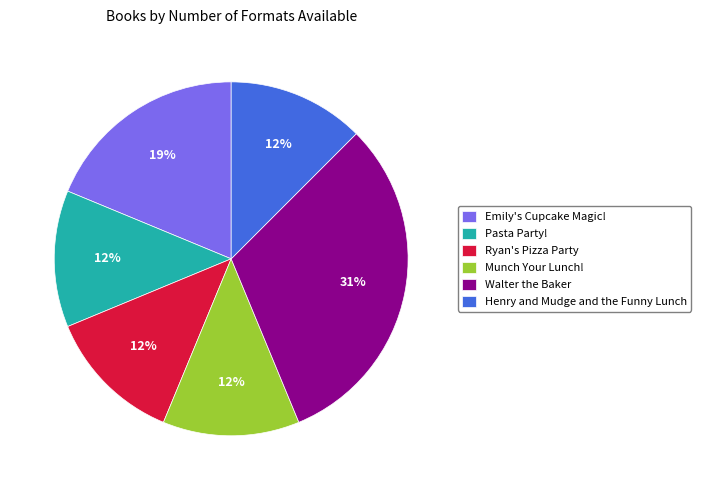

Do Ryan's Pizza Party and Walter the Baker together represent more than half of the pie?

No